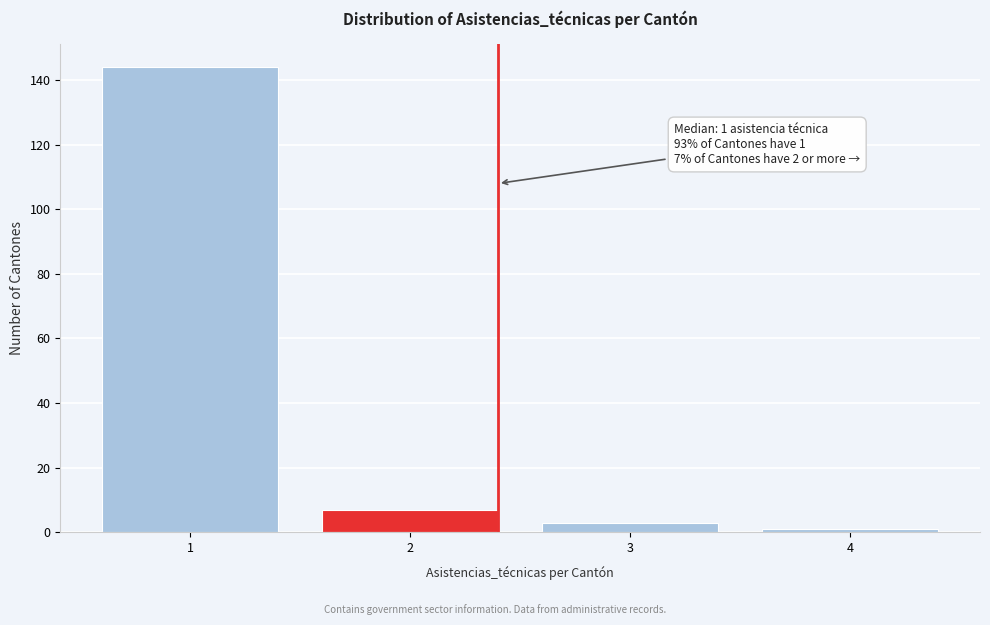

Reading left to right, transcribe all the data shown in this chart.

1=144	2=7	3=3	4=1